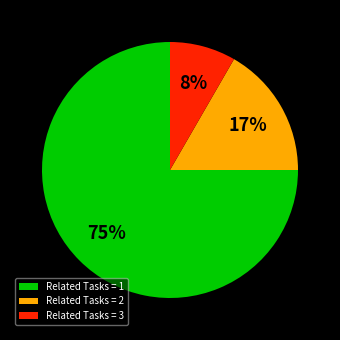

Which slice is the largest?

Related Tasks = 1